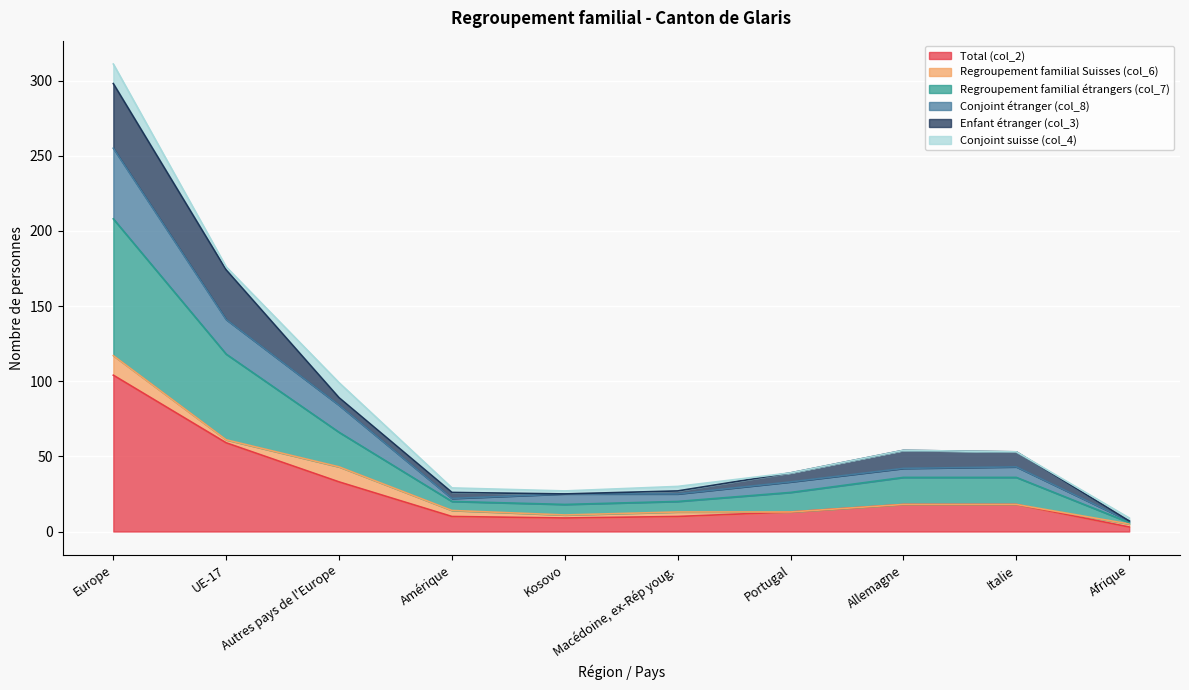

Is it true that Total (col_2) equals 20 at UE-17?

False